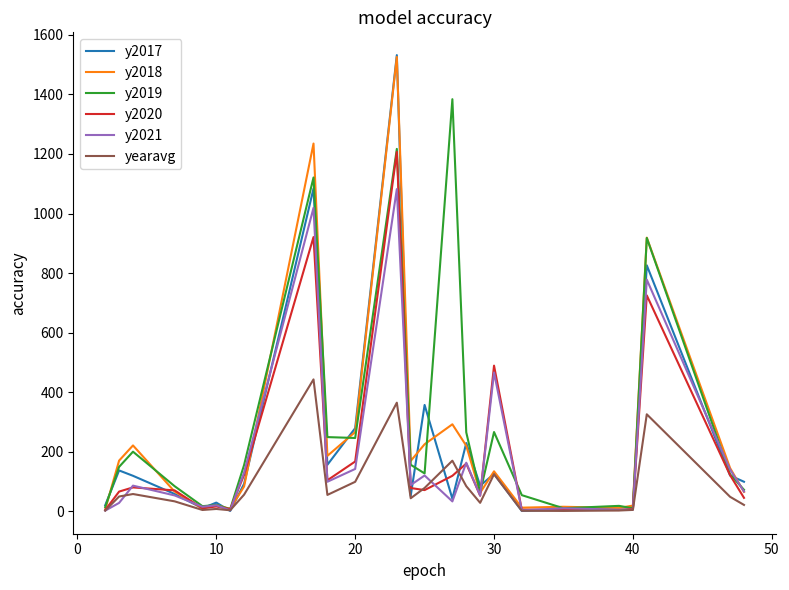

What are all the series names shown in the legend?

y2017, y2018, y2019, y2020, y2021, yearavg